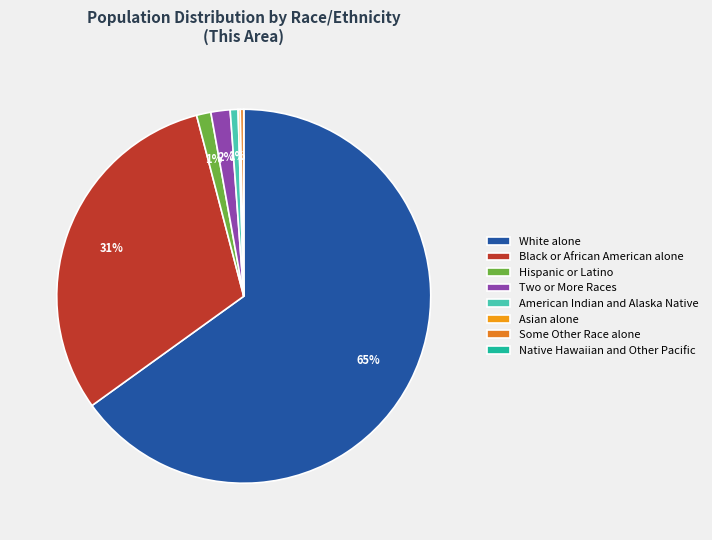

The Two or More Races slice represents 2% of the pie. True or false?

True